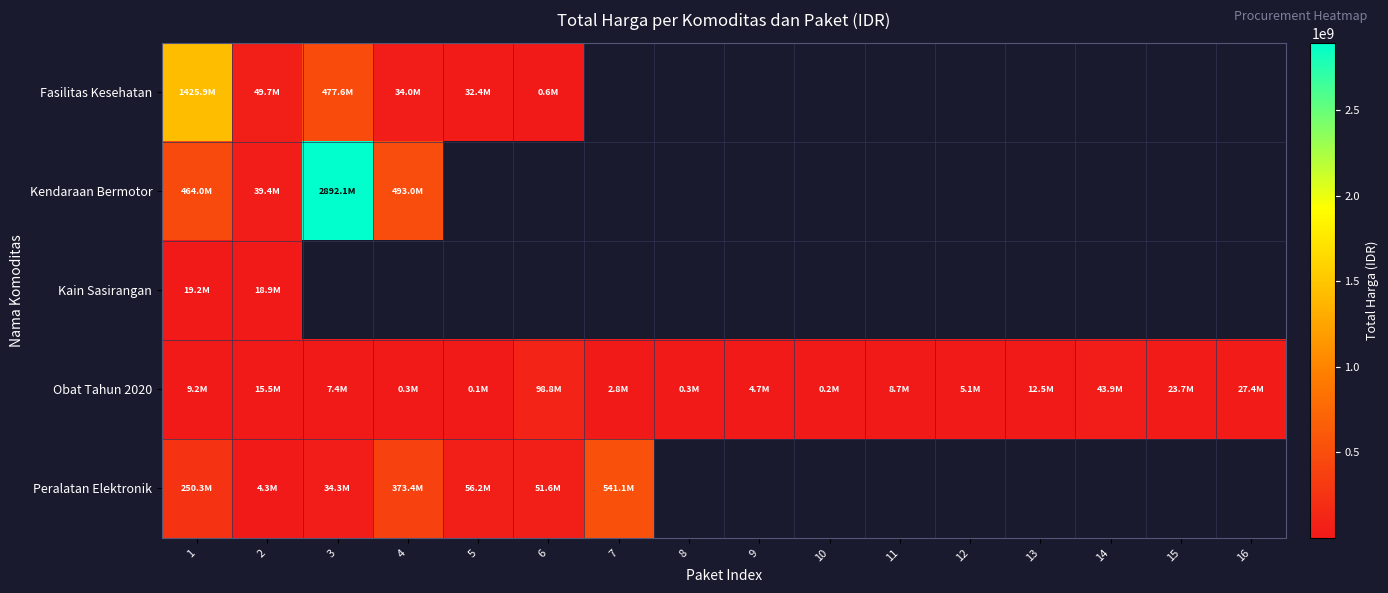

Where is Fasilitas Kesehatan nearest to the value 713222887?

3